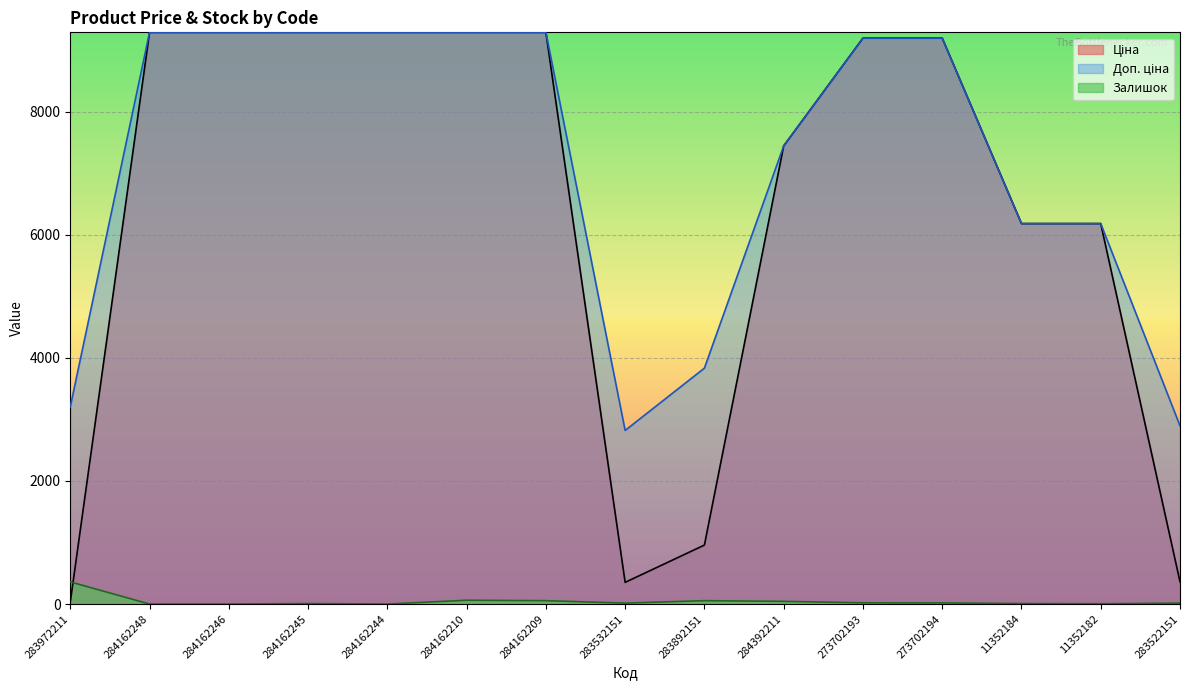

Which category has the highest value across all series?

284162248